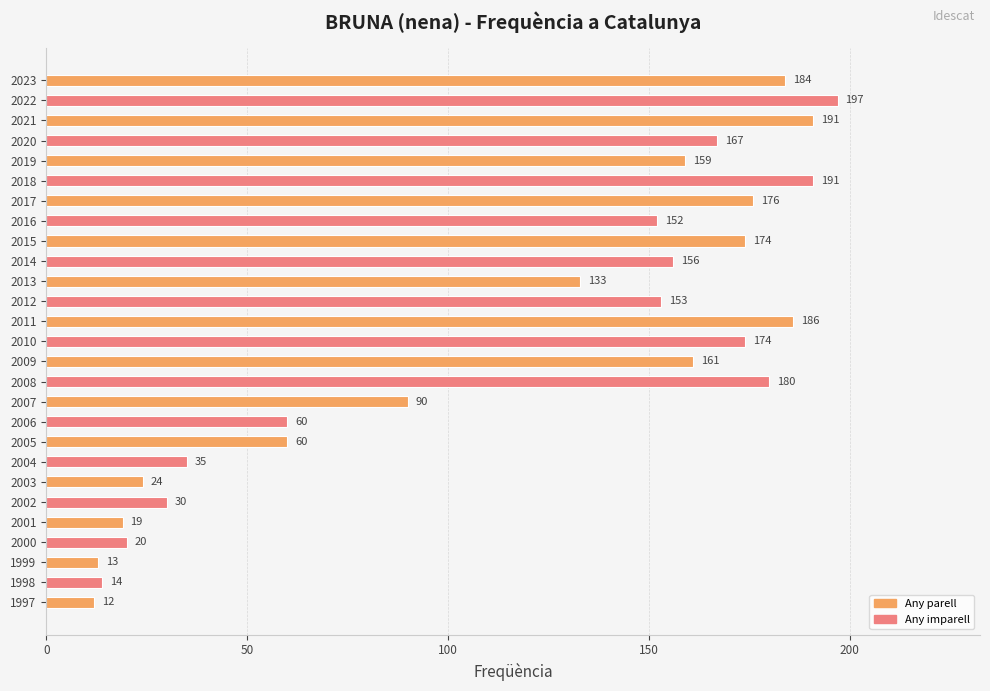

How many data points does each series have?

27